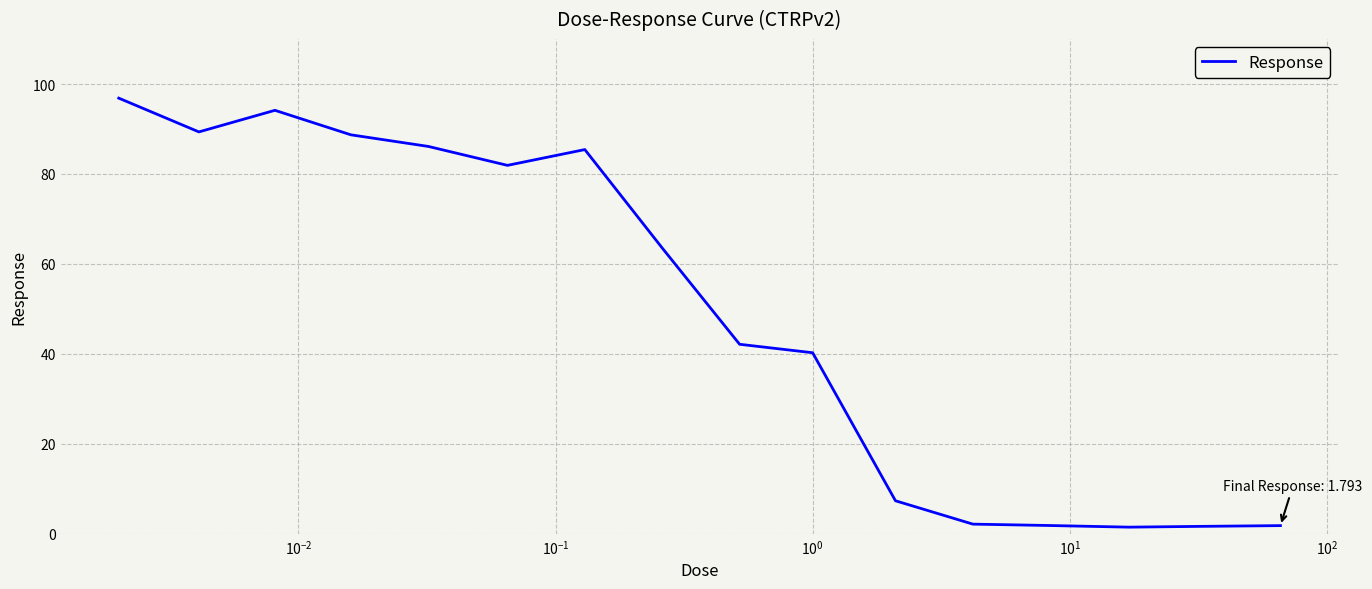

What is the smallest value displayed?

1.5